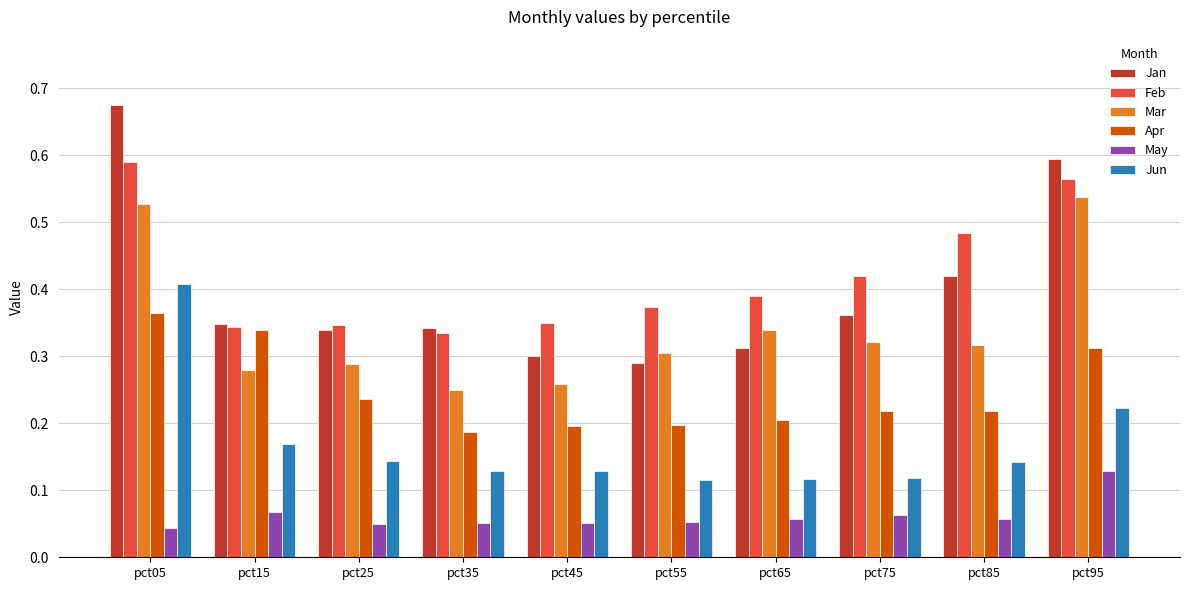

What is the total value across all series at pct35?

1.3